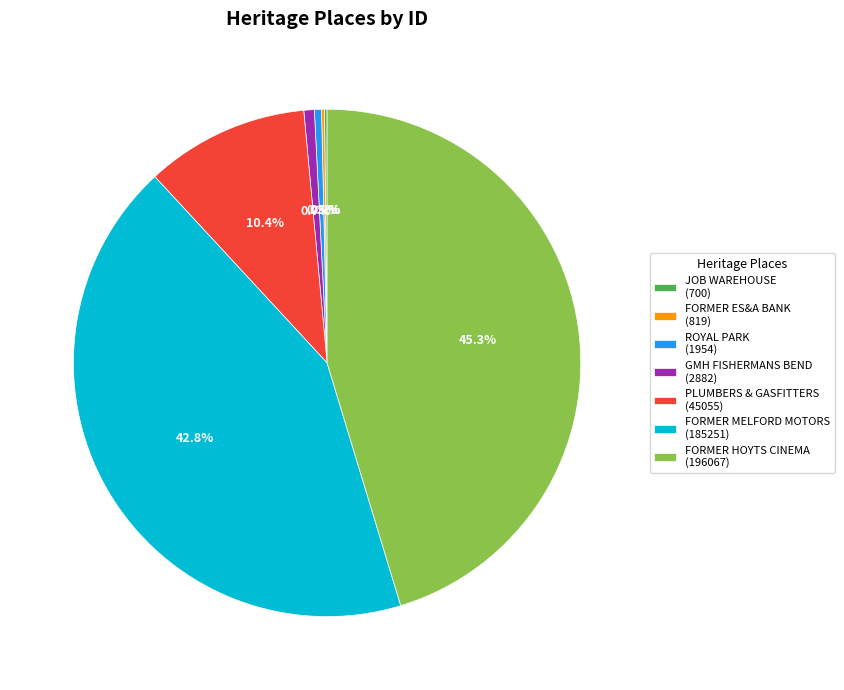

To the nearest percent, what is the difference between the largest and smallest slice percentages?

45%